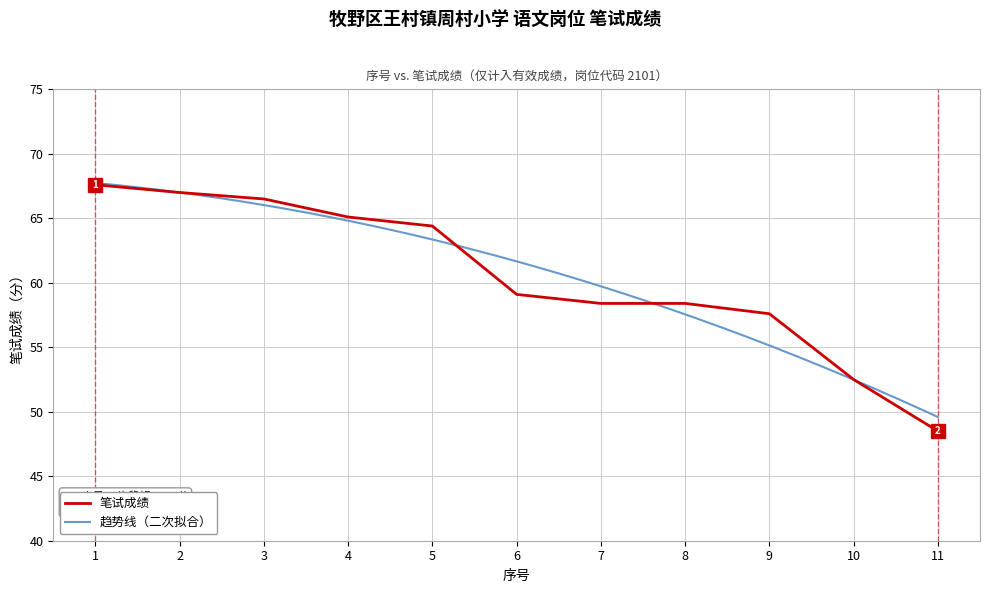

Where is the data nearest to the value 58?

7